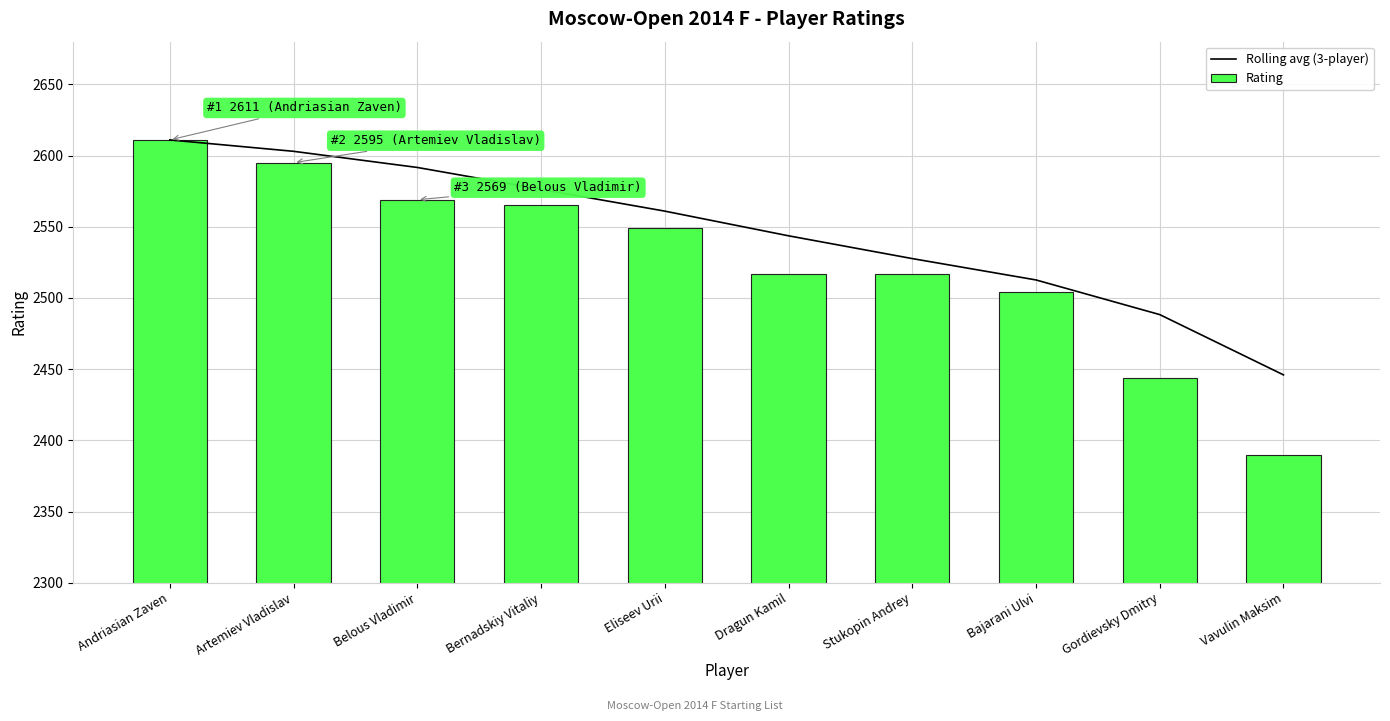

Which series has the largest range (max minus min)?

Rating